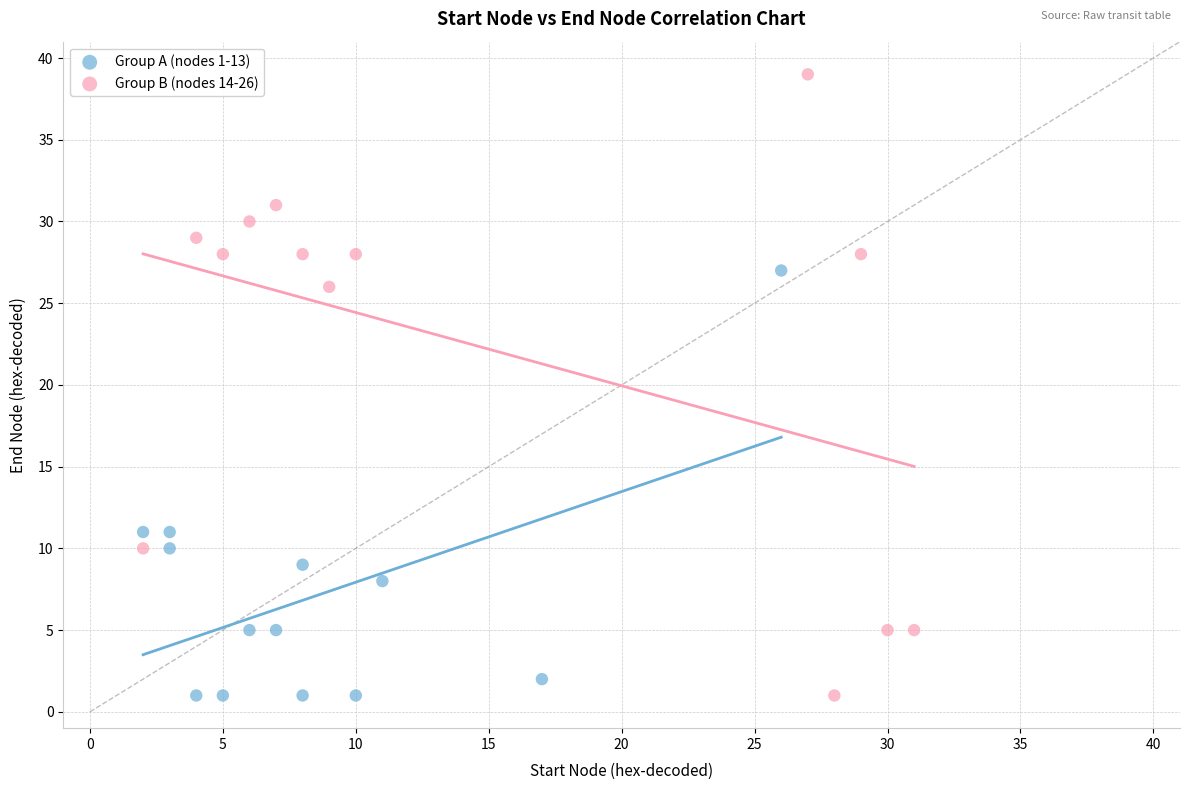

Which series reaches the maximum Y coordinate?

Group B (nodes 14-26)